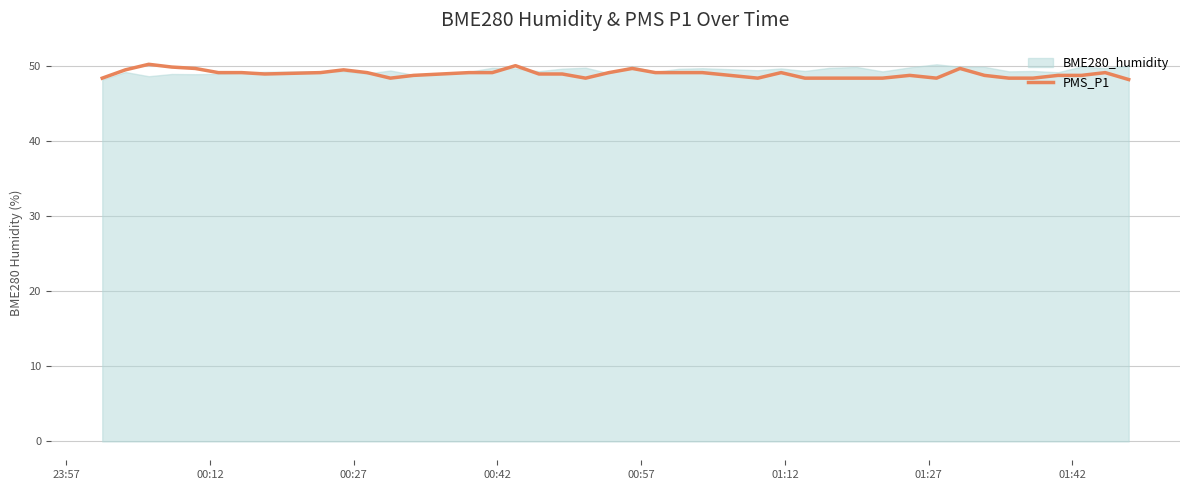

What is the difference between the values at 01:27 and 01:42?

0.2